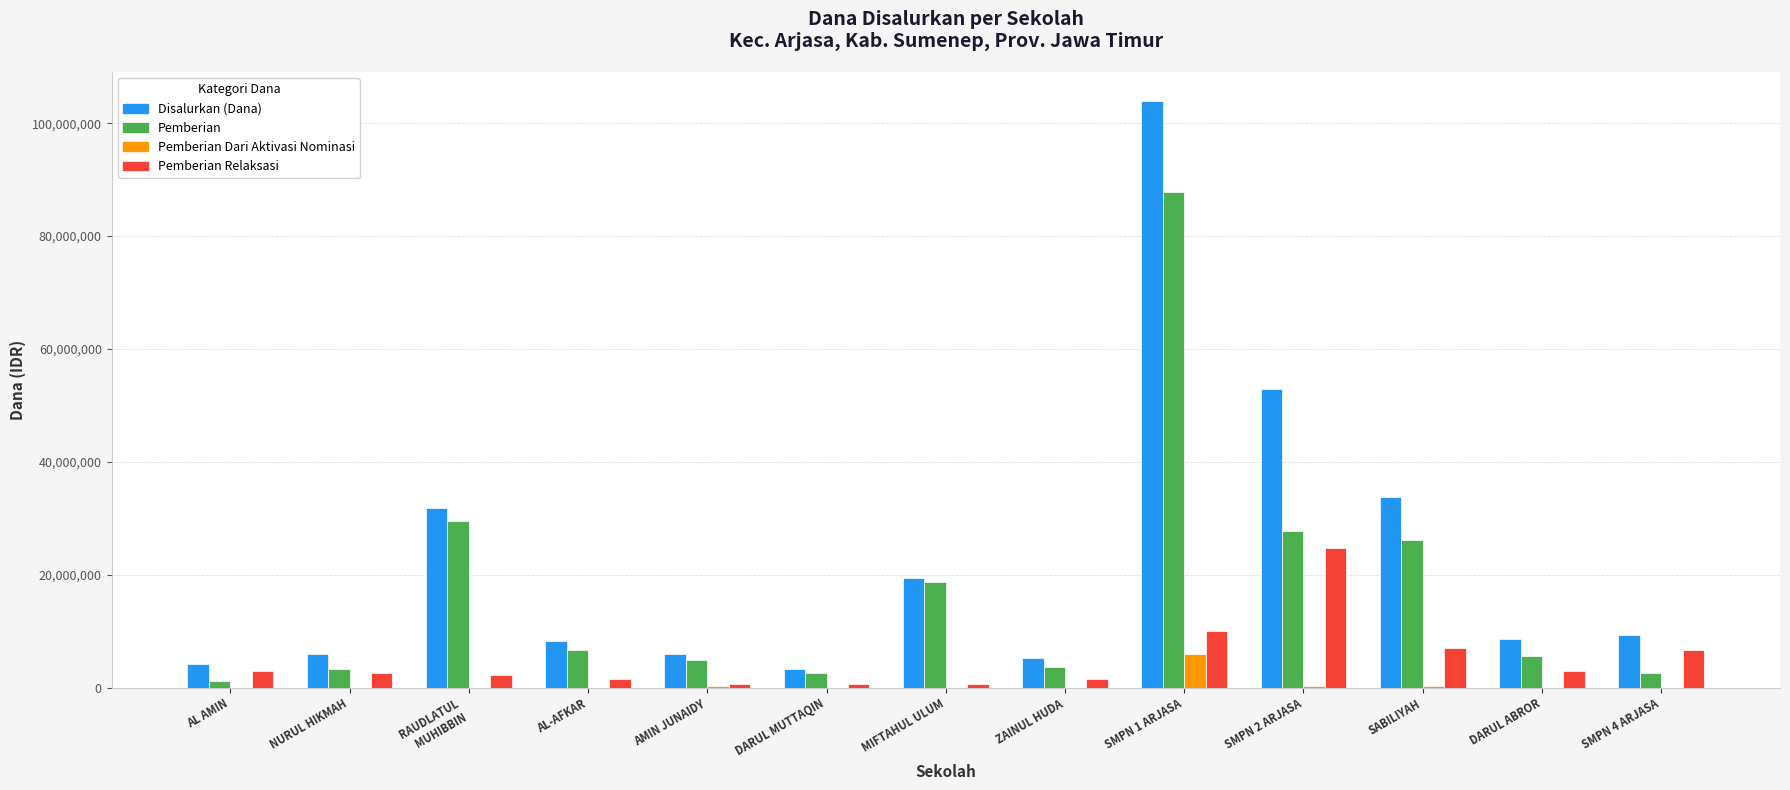

Which series changed the most between MIFTAHUL ULUM and SMPN 1 ARJASA?

Disalurkan (Dana)